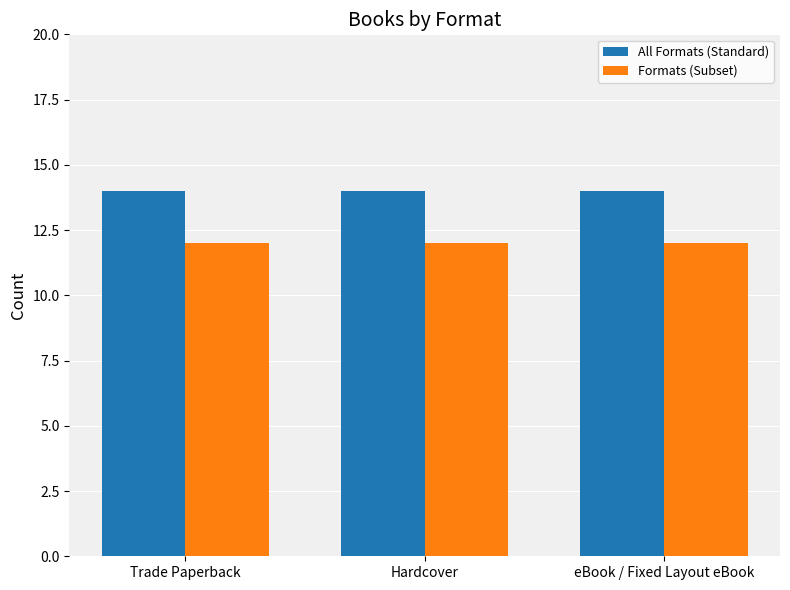

What is the highest value of the All Formats (Standard) series?

14